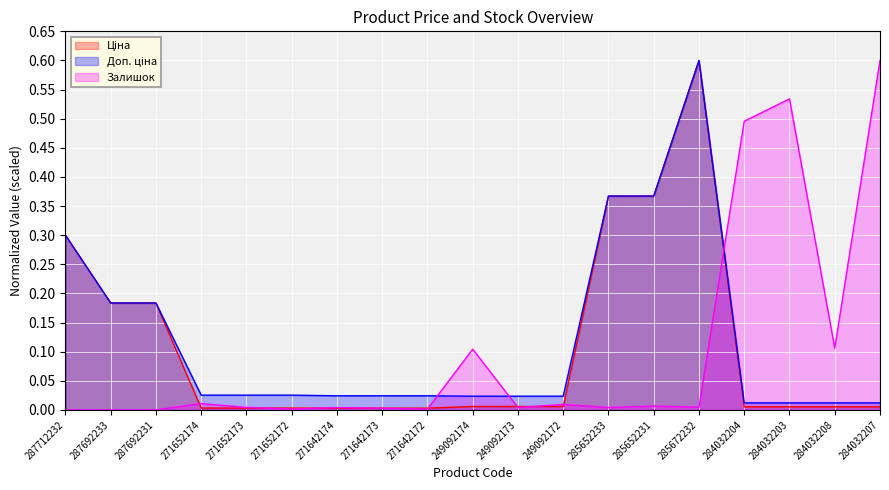

How many lines are shown in the chart?

3